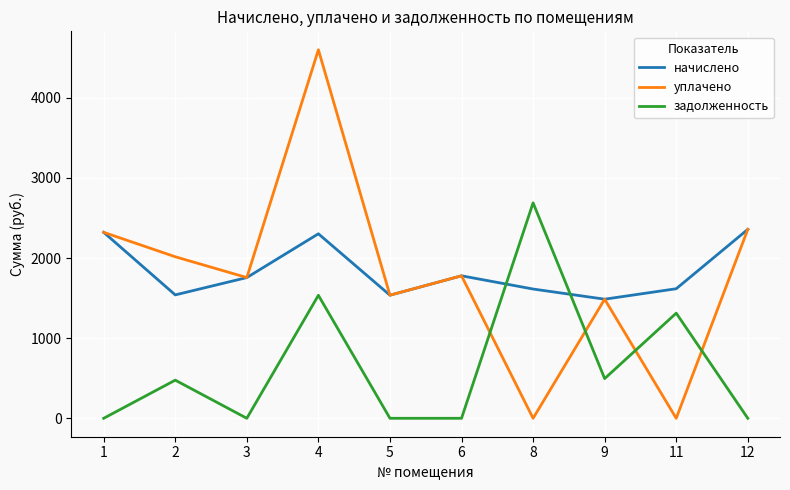

At which label does уплачено first exceed 1778?

1